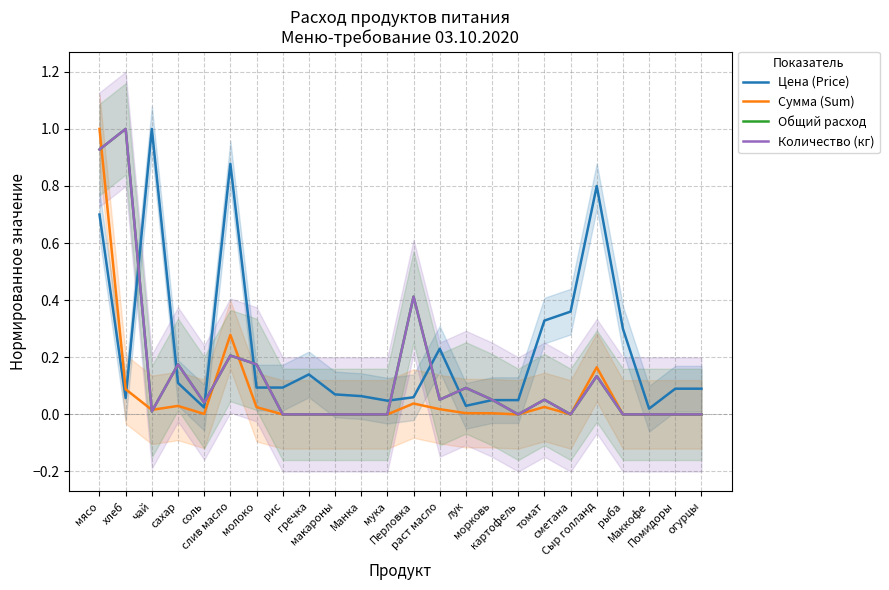

Rank the categories by Цена (Price) value from lowest to highest.

Маккофе, соль, лук, мука, морковь, картофель, хлеб, Перловка, Манка, макароны, Помидоры, огурцы, молоко, рис, сахар, гречка, раст масло, рыба, томат, сметана, мясо, Сыр голланд, слив масло, чай